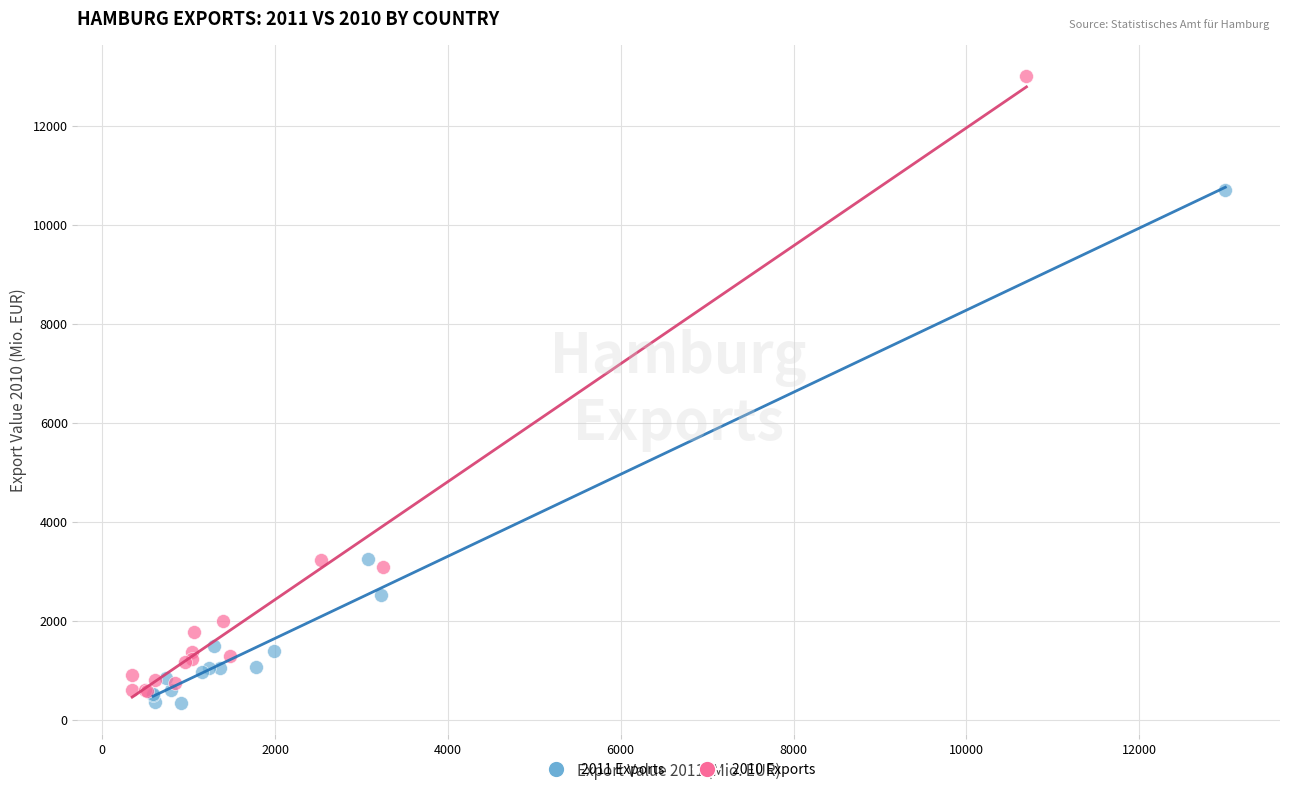

Which series has the widest spread of Y values?

2010 Exports